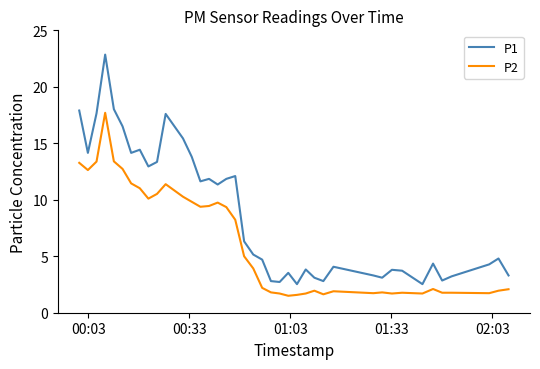

List the series in order of their overall mean, highest first.

P1, P2